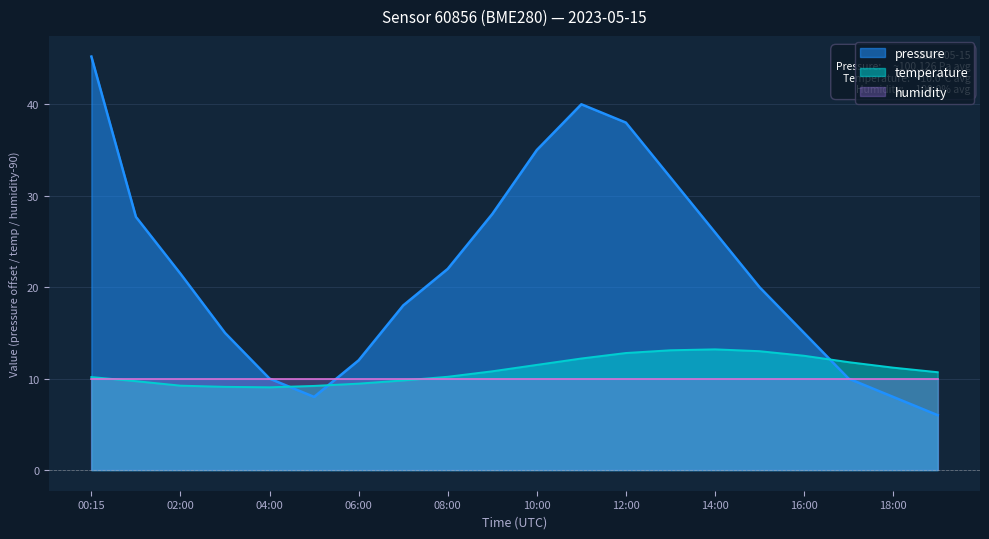

What position from the left is 18:00?

19